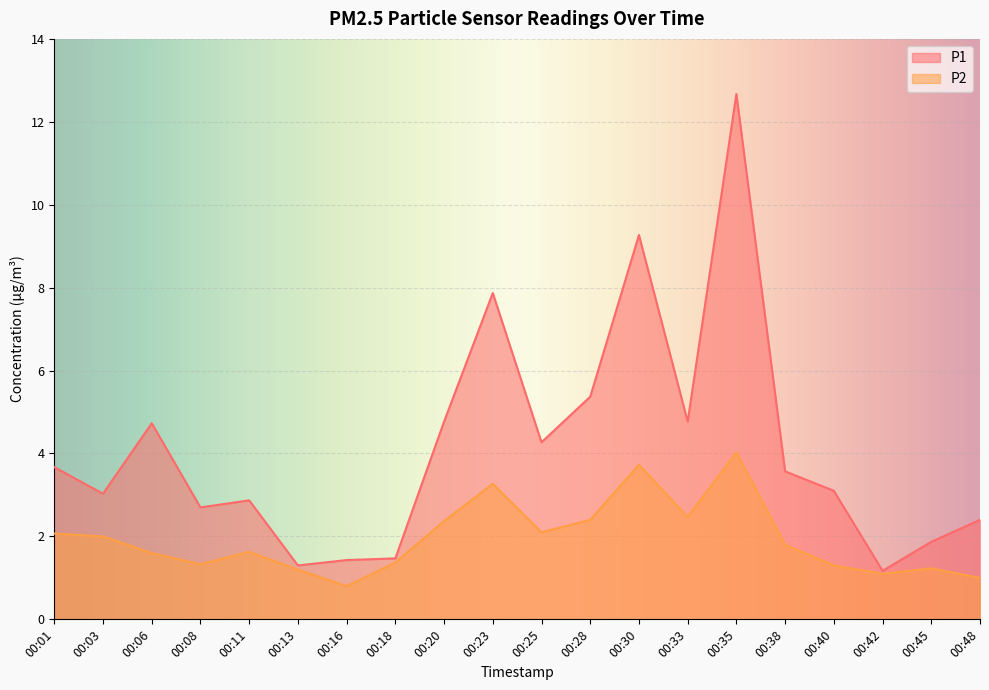

What is the highest value of the P1 series?

12.7